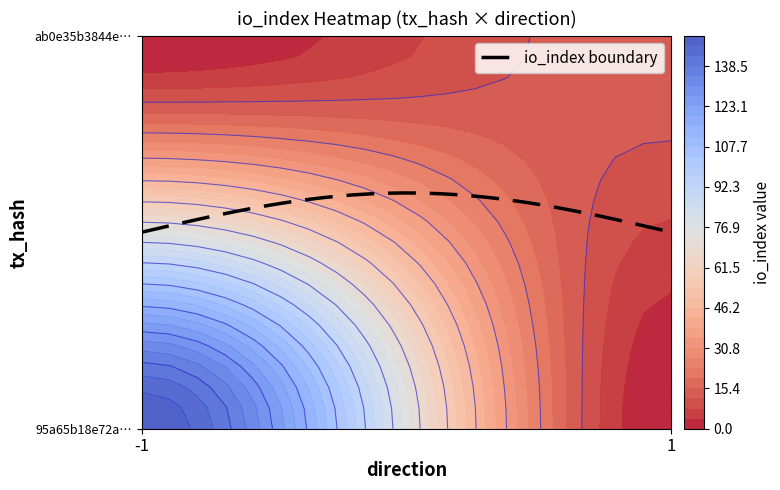

Reading left to right, transcribe all the data shown in this chart.

95a65b18e72a019fc70433f3ac42579085c33e2: -1	150
ab0e35b3844ec59f48157103d61df146acc08b2: 1	14